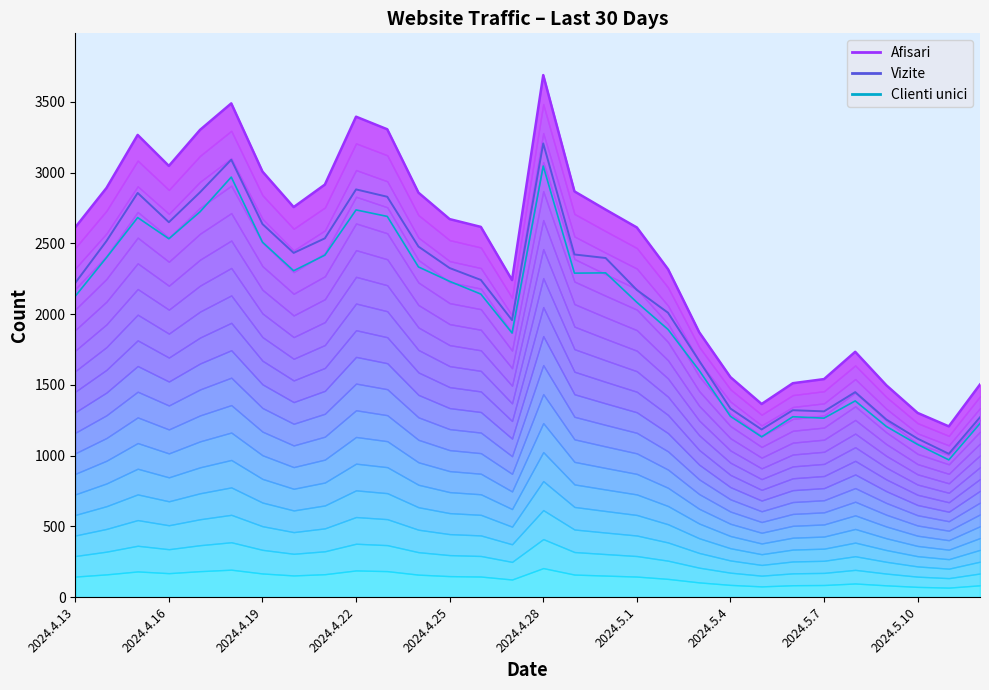

Does the chart display data point markers on the line(s)?

No